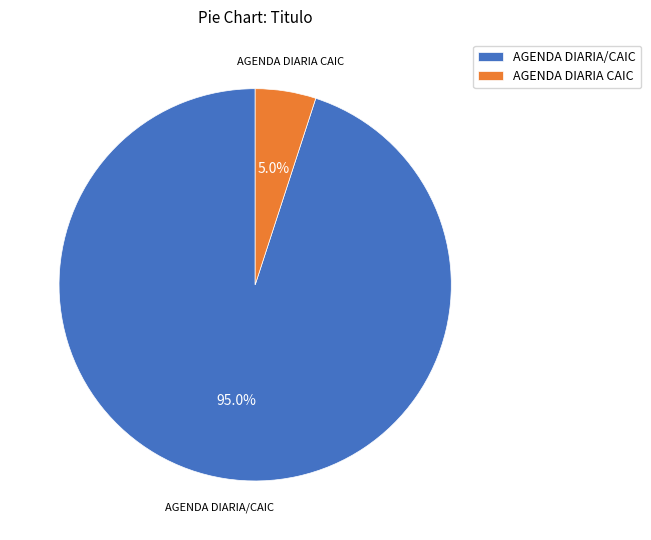

How many segments does this pie chart have?

2